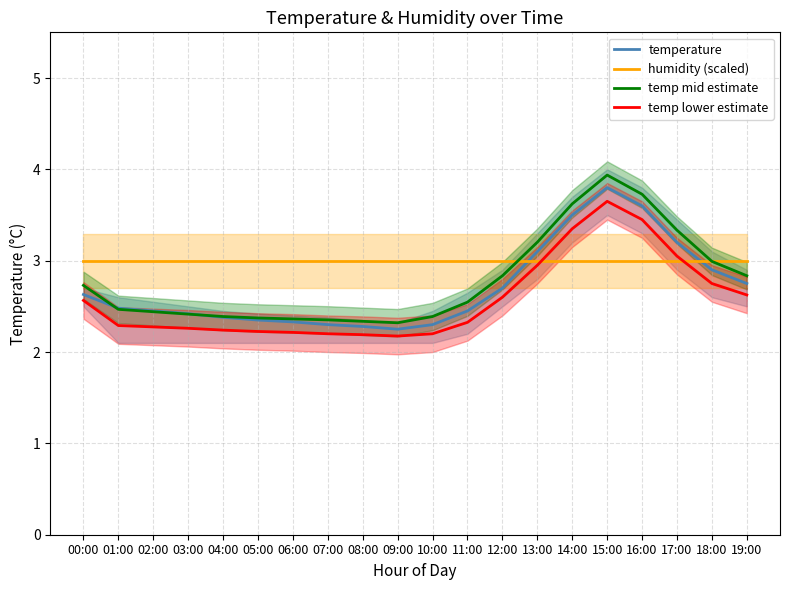

Rank the series at 17:00 from highest to lowest value.

temp mid estimate, temperature, temp lower estimate, humidity (scaled)